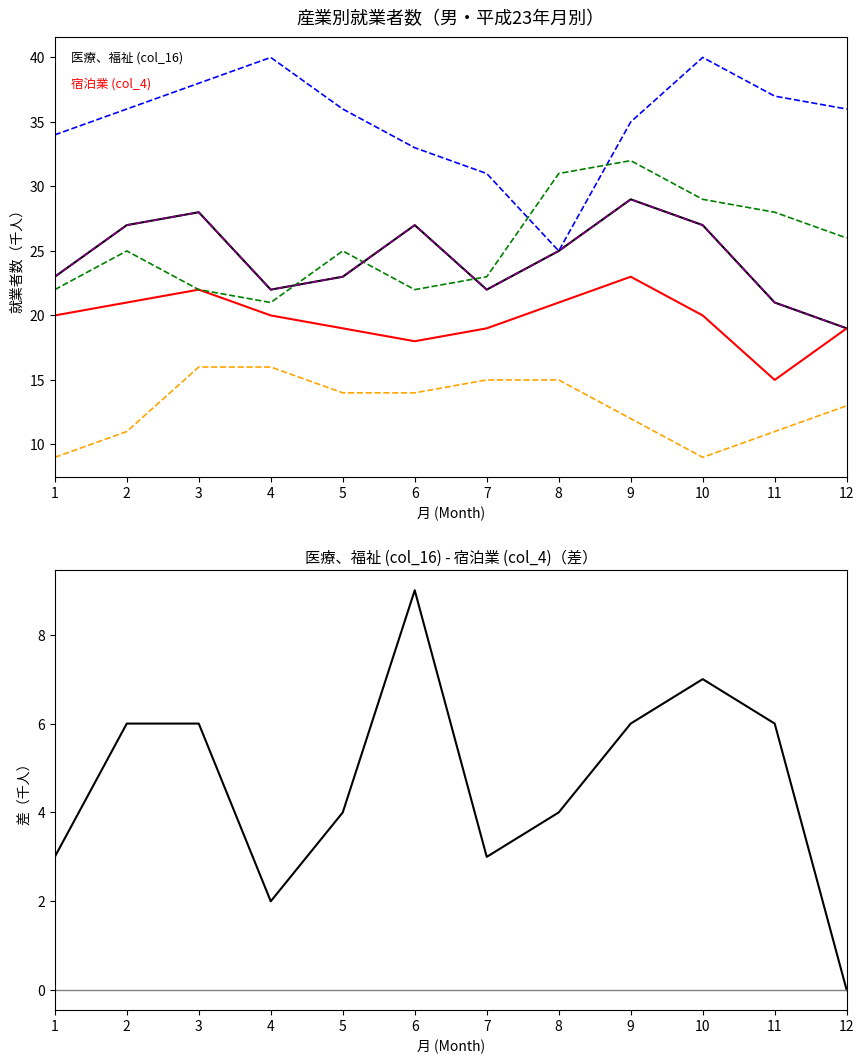

Which series has the largest total across all categories?

サービス業 (col_24)